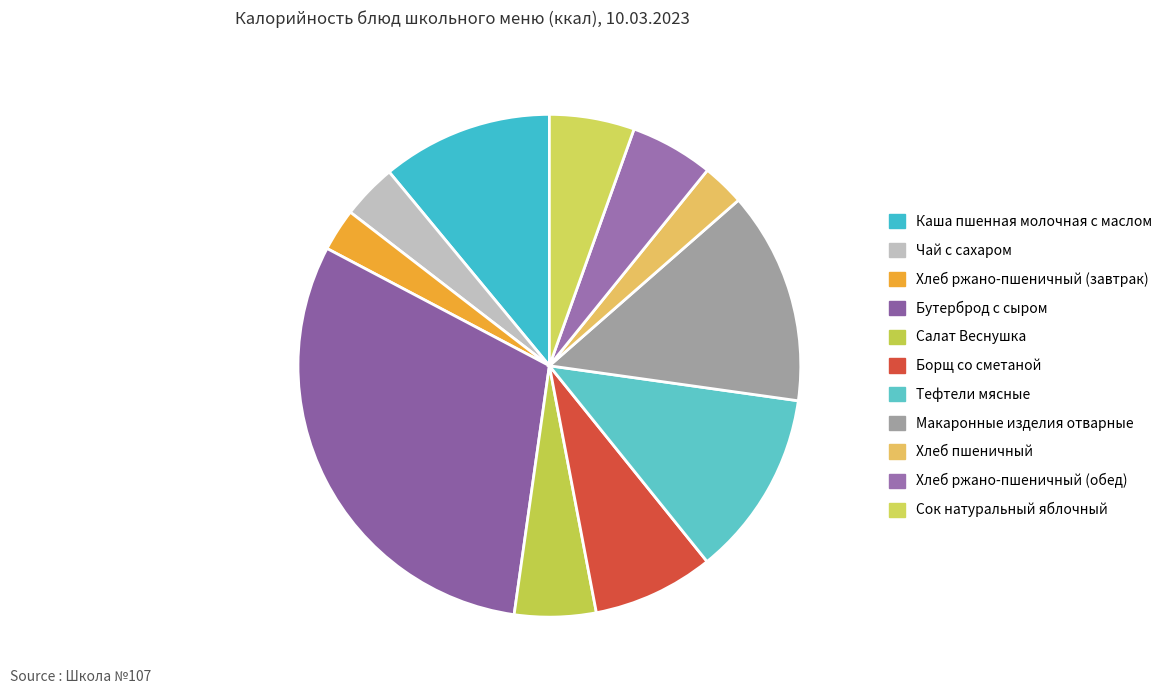

To the nearest percent, what is the average slice percentage?

9%